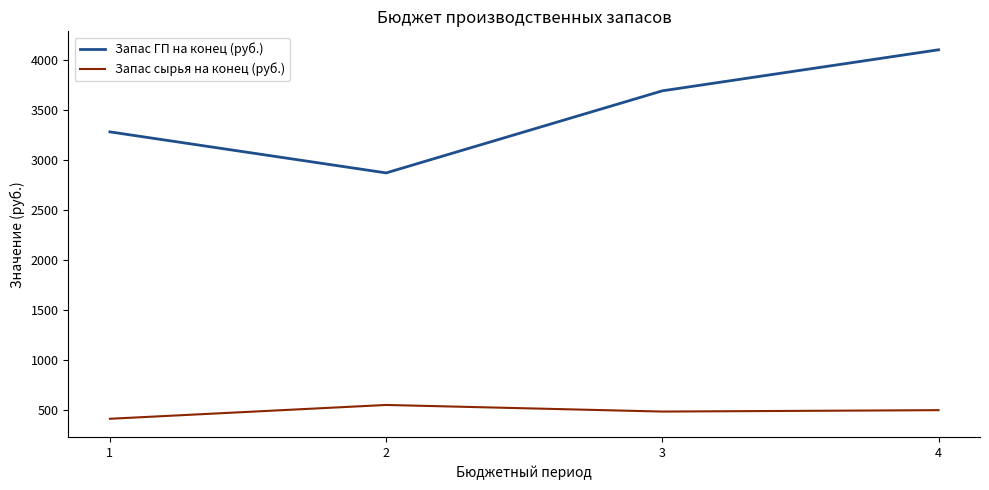

True or false: Запас ГП на конец (руб.) has a value of 4100 at 4.

True